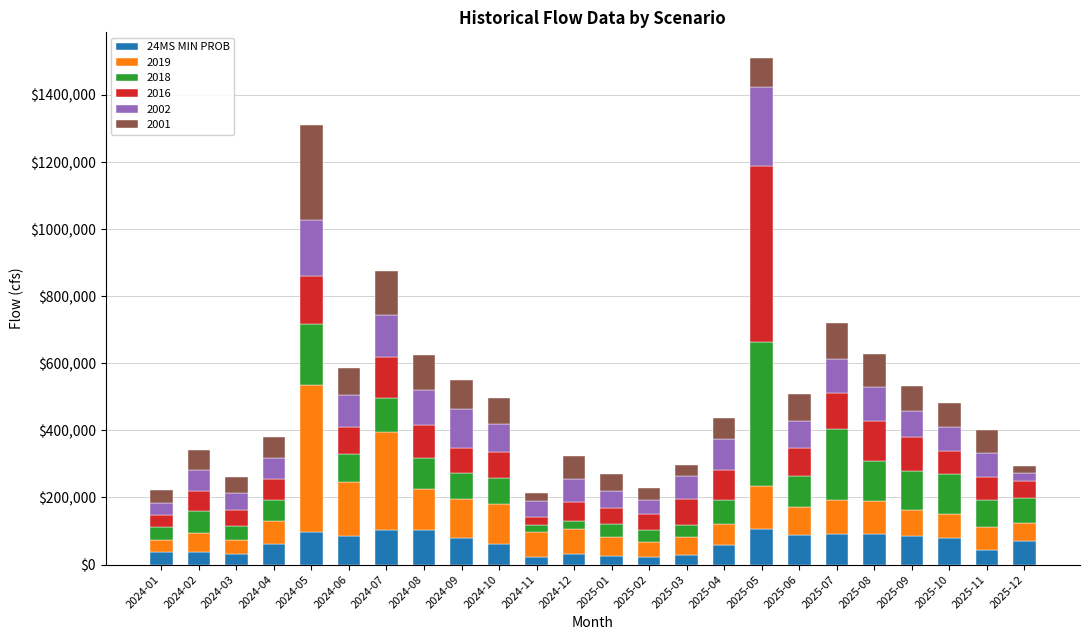

What is the total value across all series at 2024-05?

1309762.0